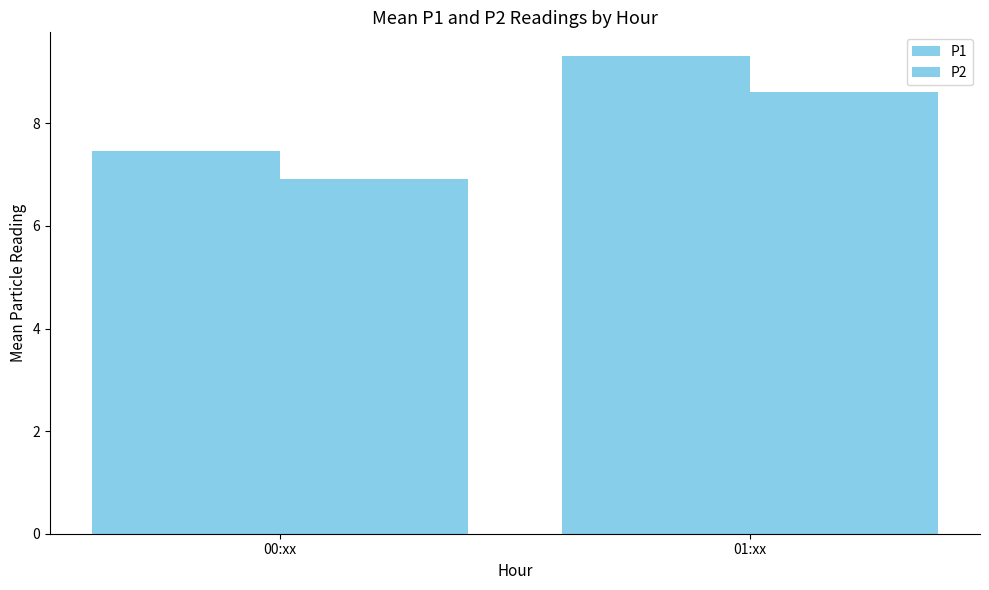

What is the spread (max minus min) of values at 01:xx?

0.7